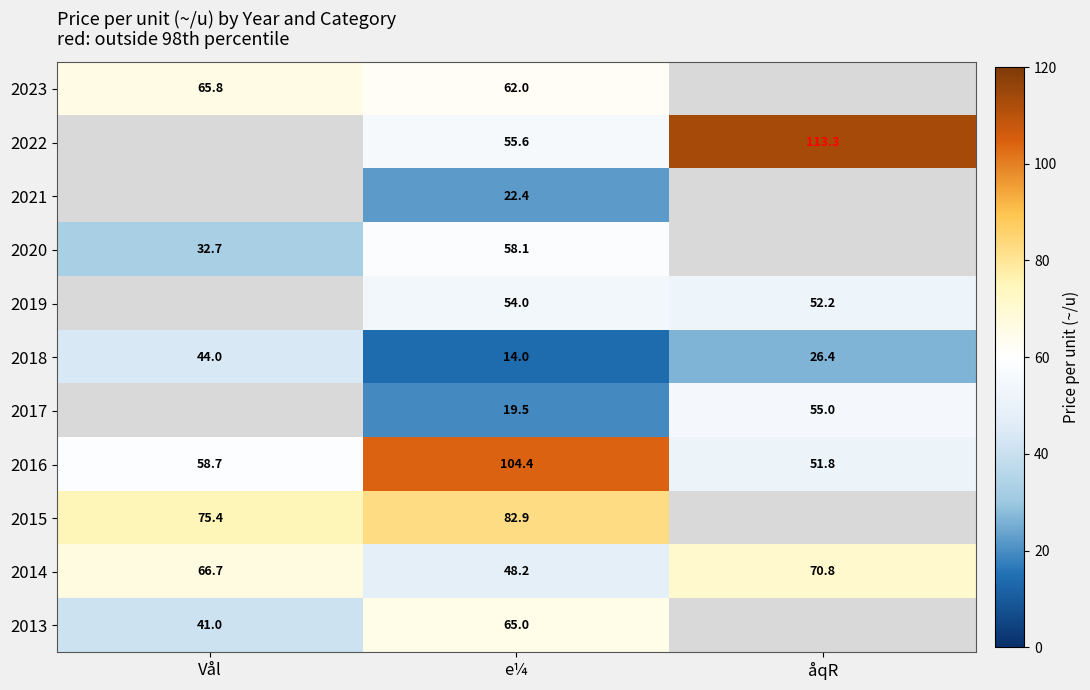

The 2022 series shows 113.3 at åqR. True or false?

True